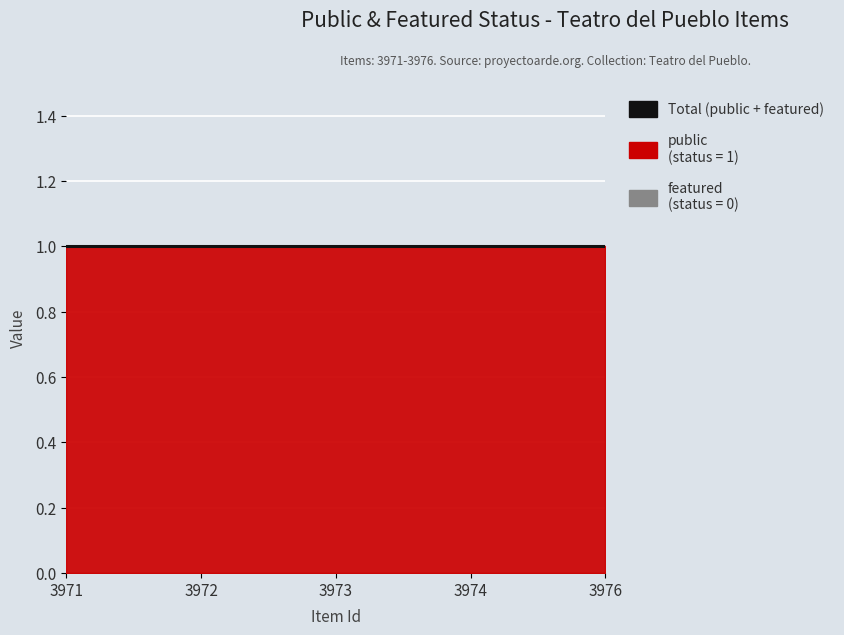

Is the value of public at 3971 greater than the value of featured at 3972?

Yes